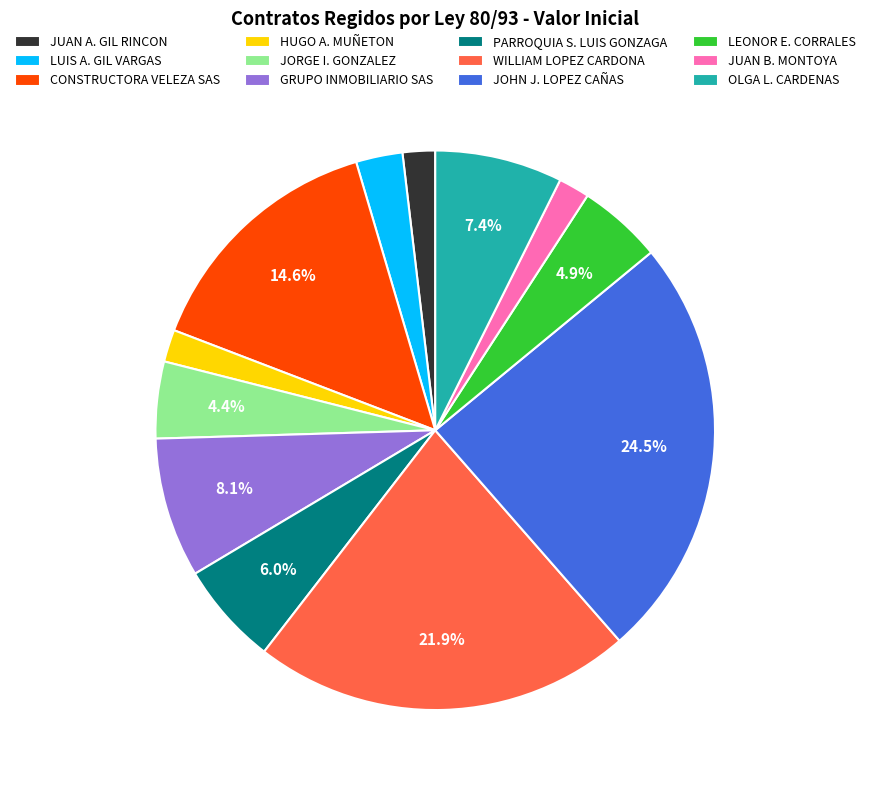

Approximately how many times larger is the value at JUAN A. GIL RINCON compared to JORGE I. GONZALEZ?

0.4